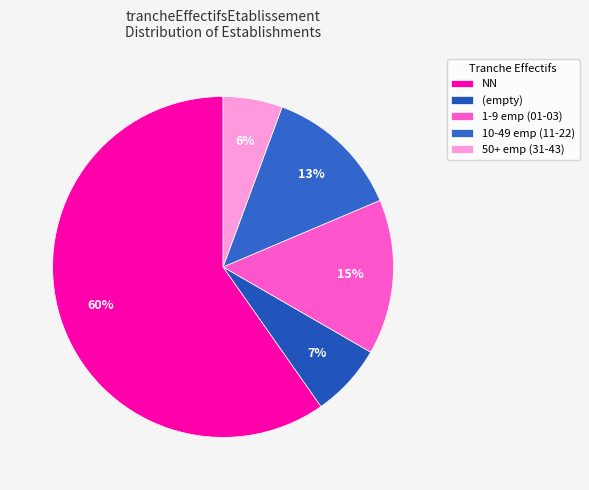

How many slices are in this pie chart?

5